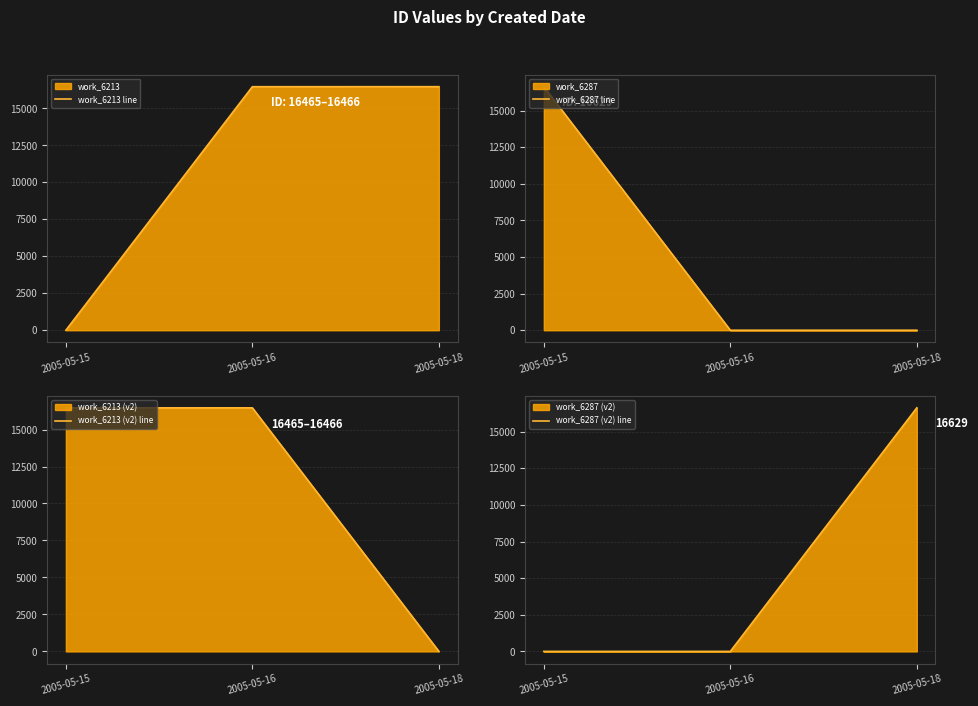

The value of work_6287 (v2) line at 2005-05-18 is 26269. True or false?

False